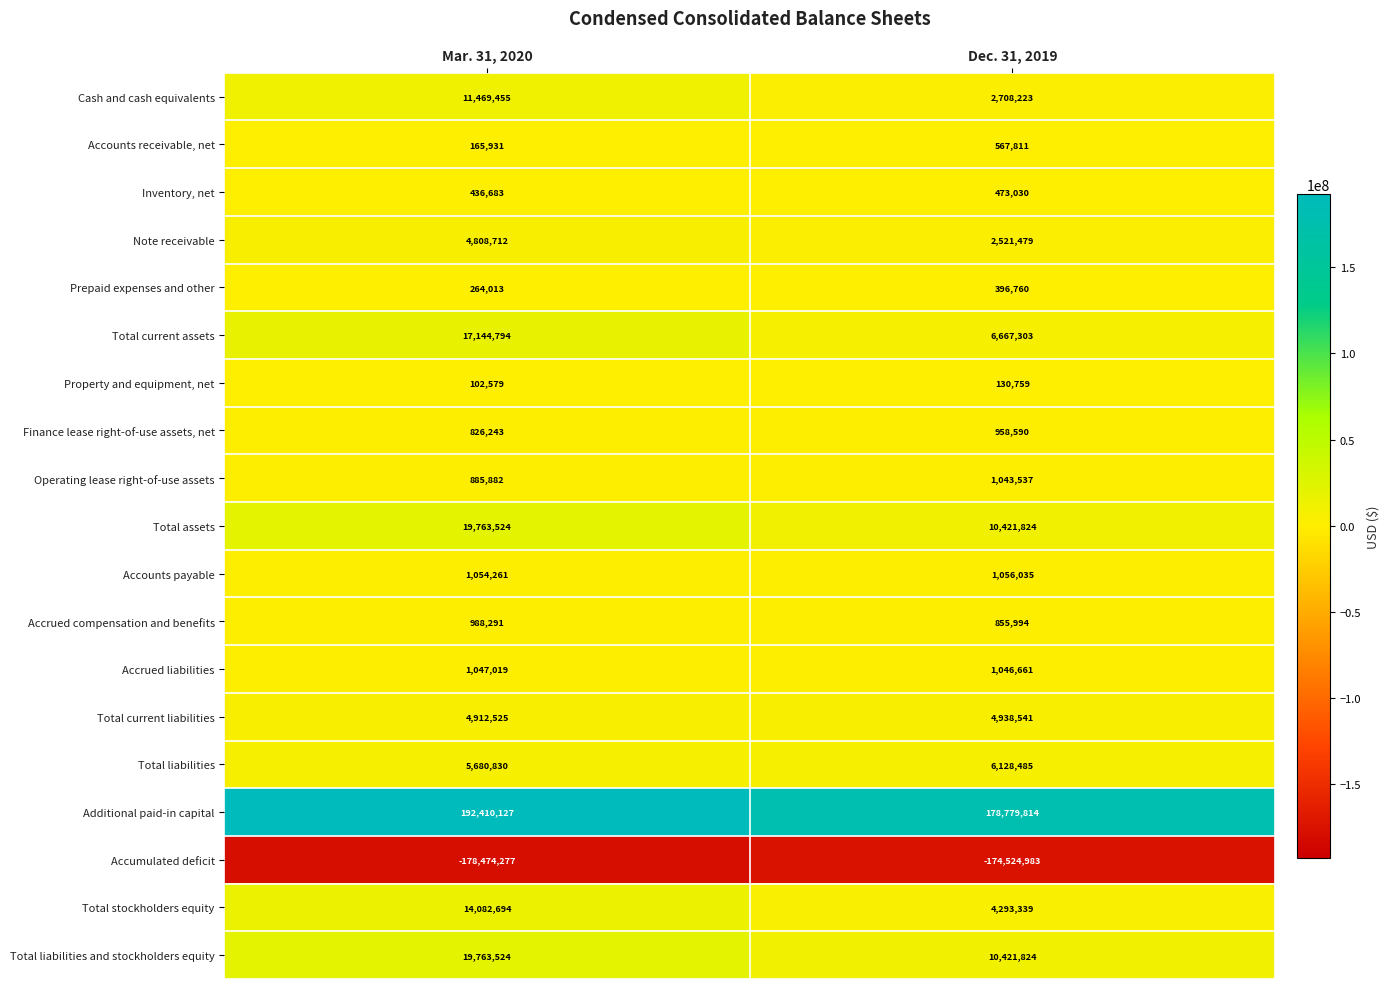

How many series are shown in this chart?

19